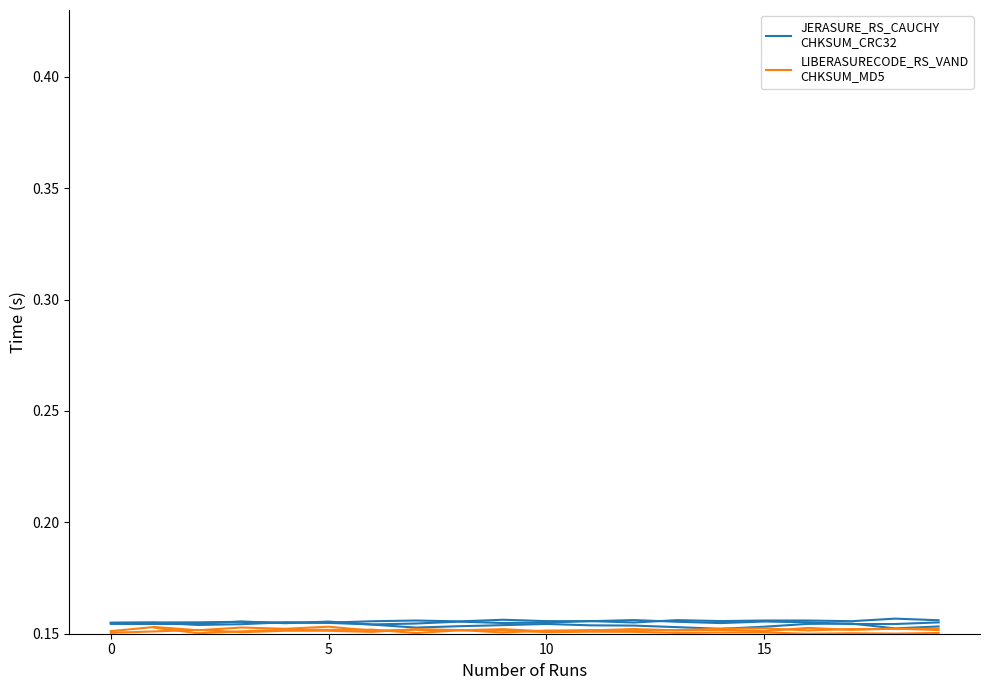

What value does the JERASURE_RS_CAUCHY
CHKSUM_CRC32 series have at 10?

0.2